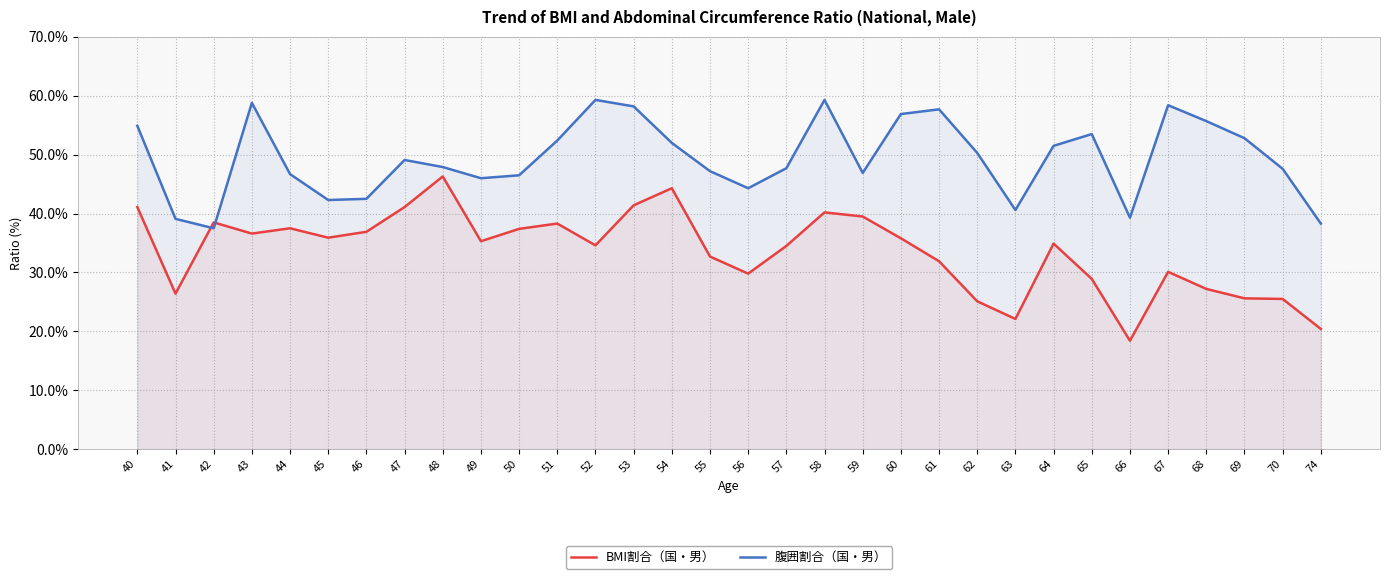

What is the average value of the 腹囲割合（国・男） series?

49.4